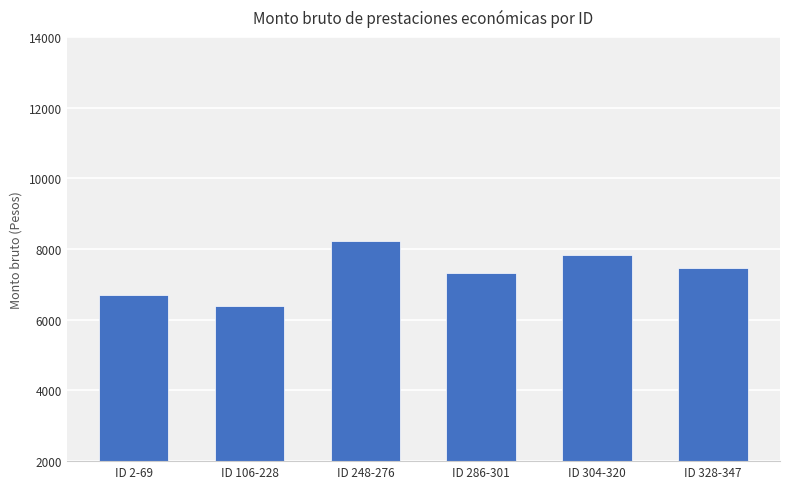

What is the value of the 3rd bar from the left?

8236.6